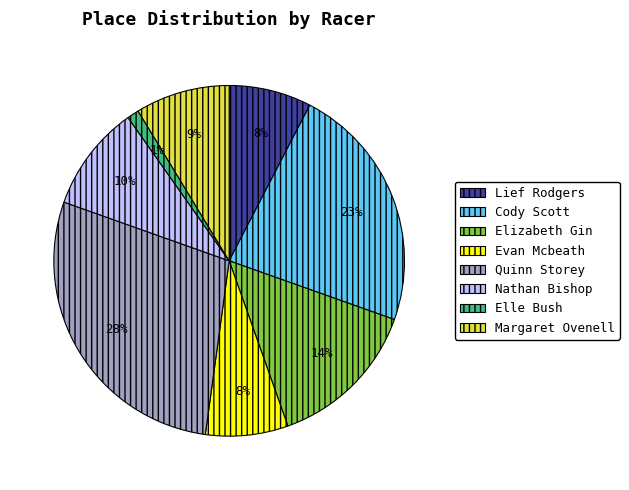

Which category has the smallest portion of the pie?

Elle Bush